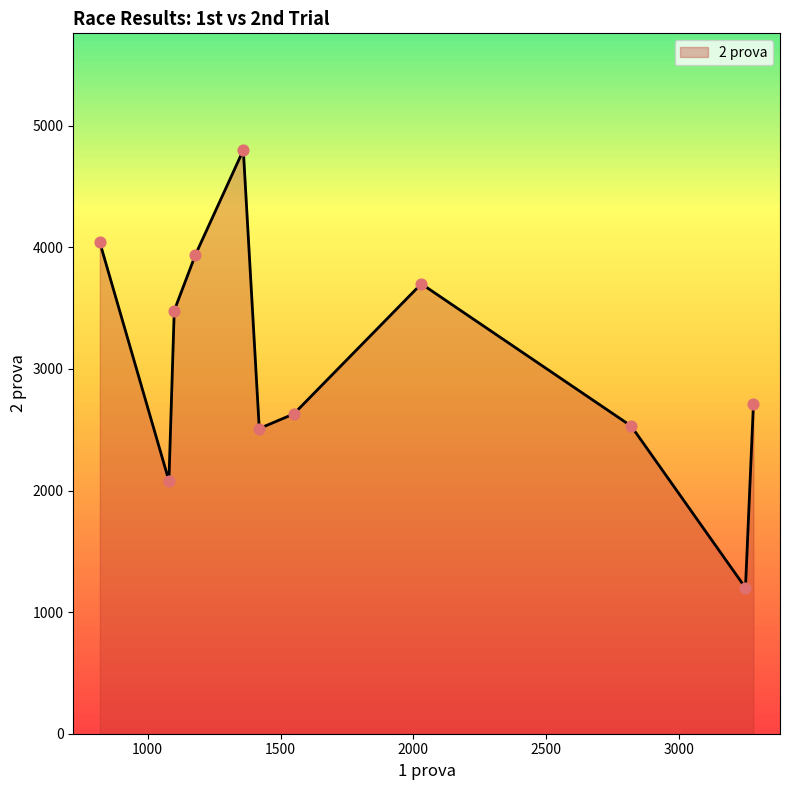

Between 1360 and 2820, which is larger?

1360